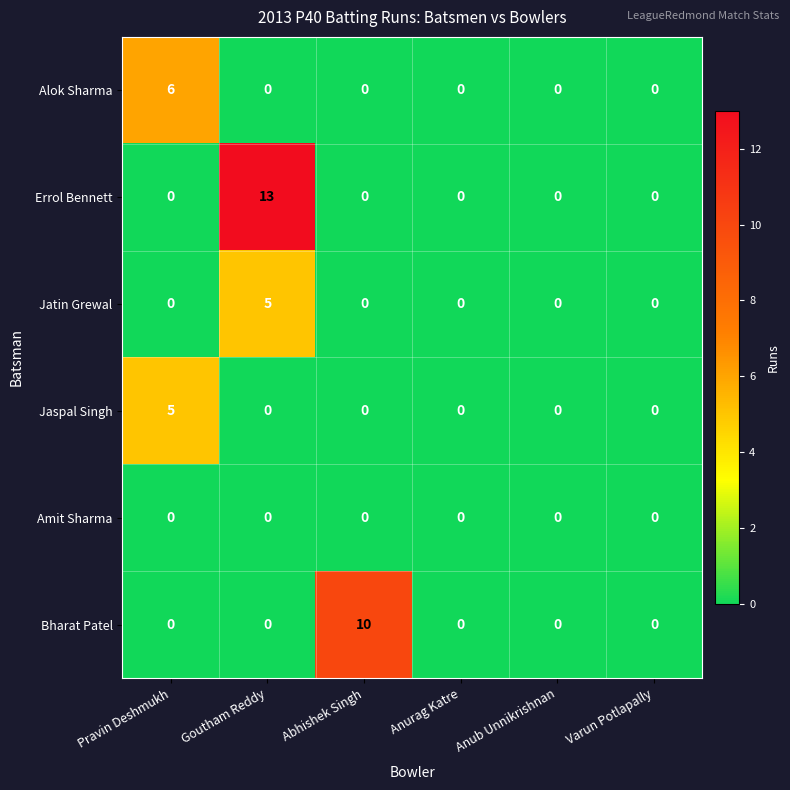

How many data points does each series have?

6